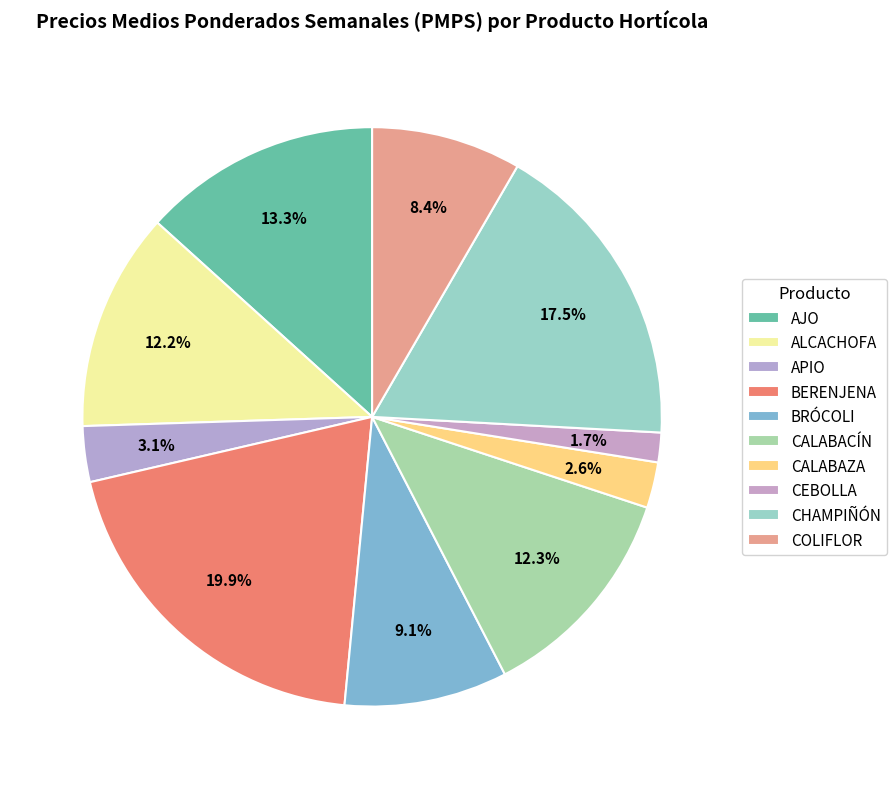

Which category has the biggest portion of the pie?

BERENJENA